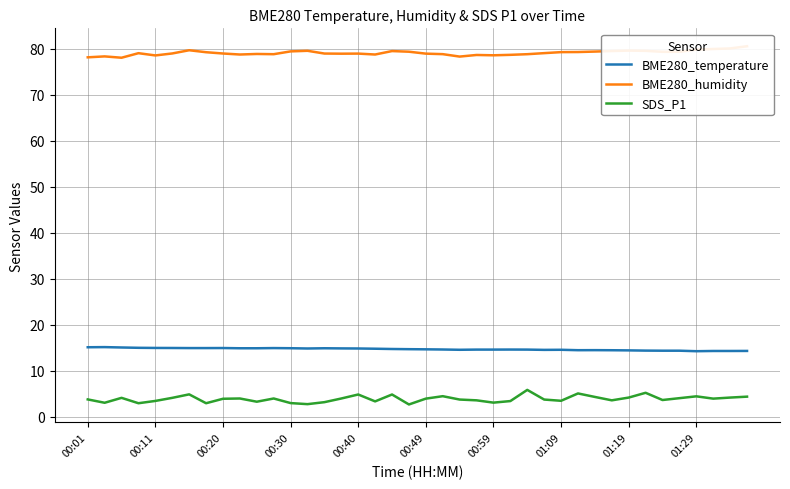

What position from the left is 14?

15